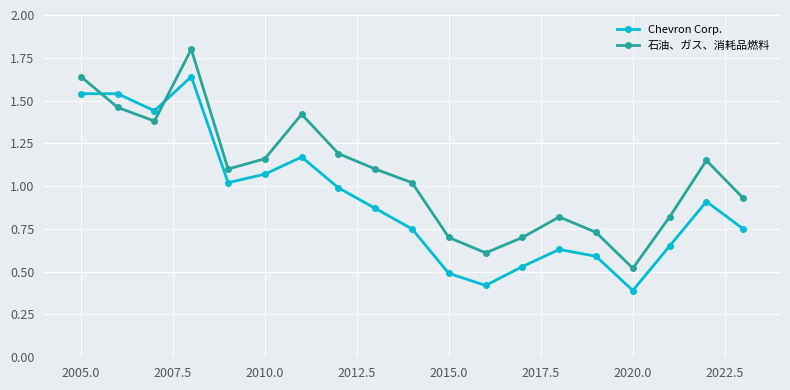

List the series in order of their overall mean, highest first.

石油、ガス、消耗品燃料, Chevron Corp.